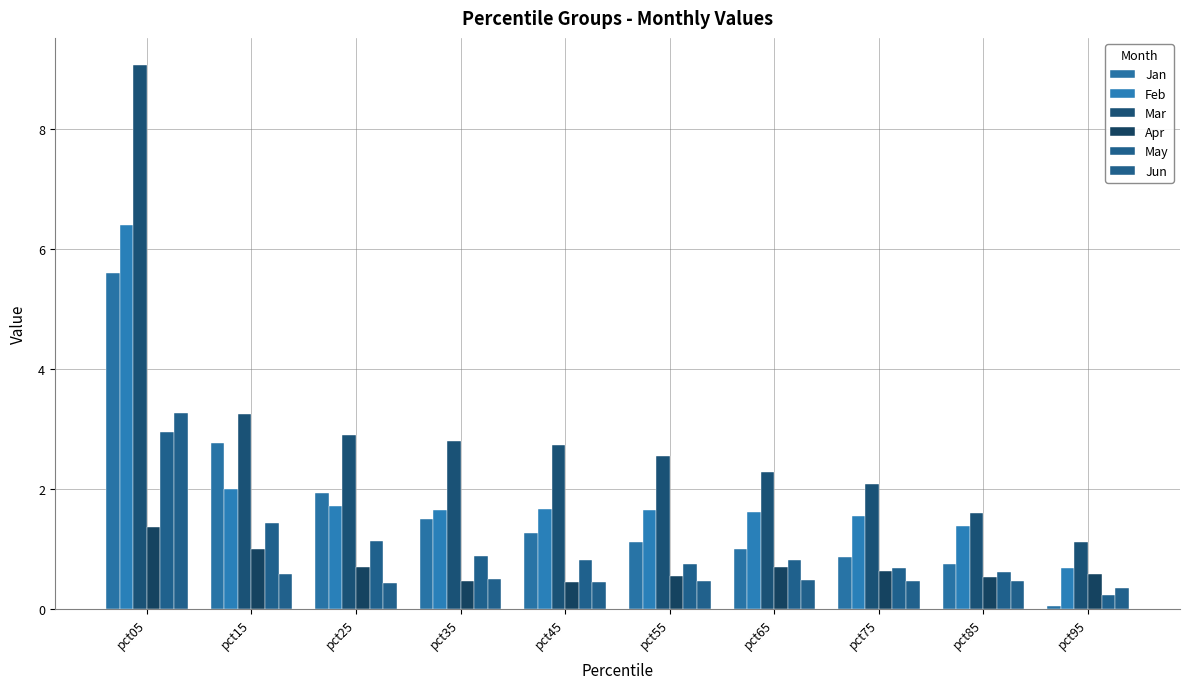

Where is Mar nearest to the value 5?

pct15